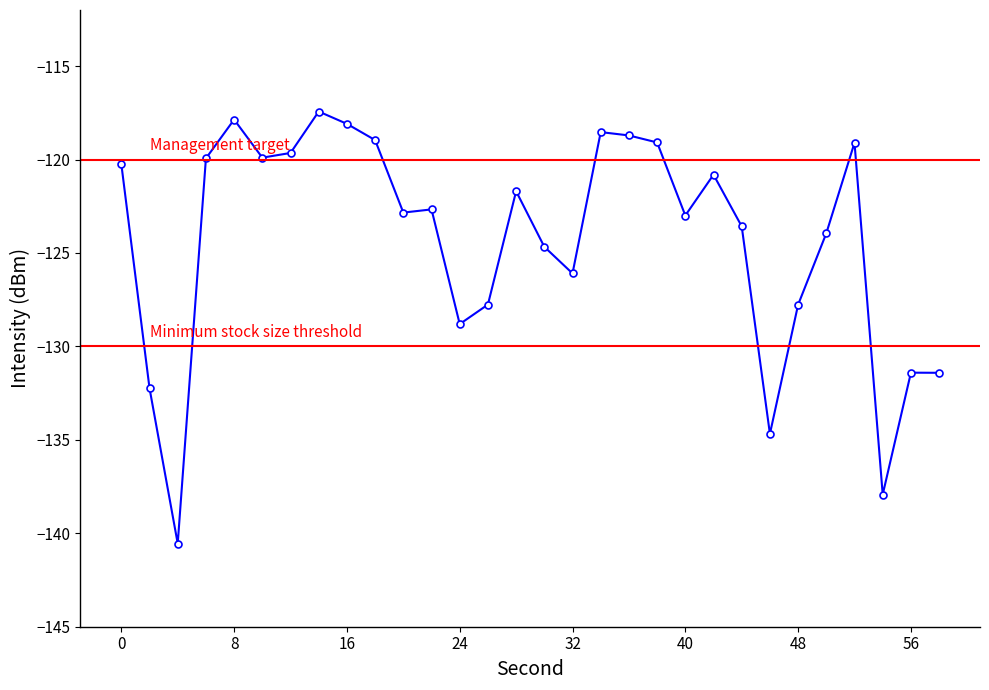

Where is the data nearest to the value -128?

48